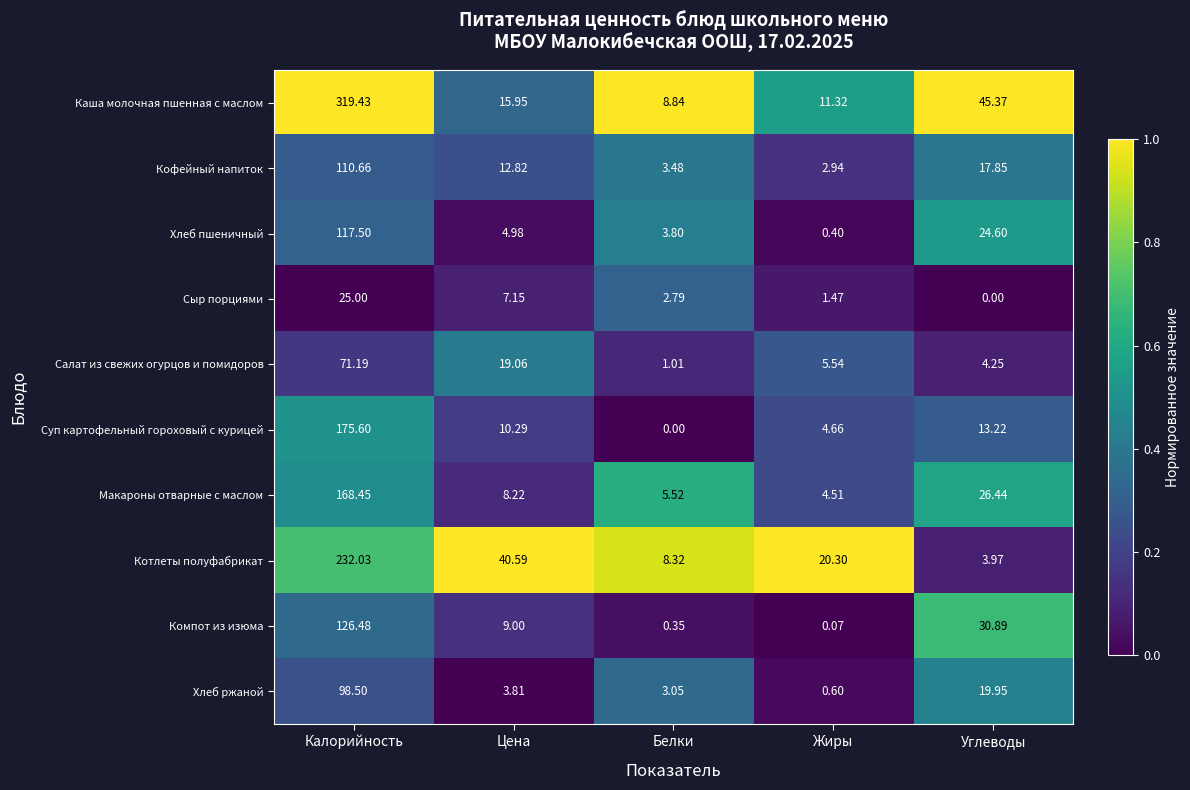

Which category has the lowest value in the Каша молочная пшенная с маслом series?

Белки